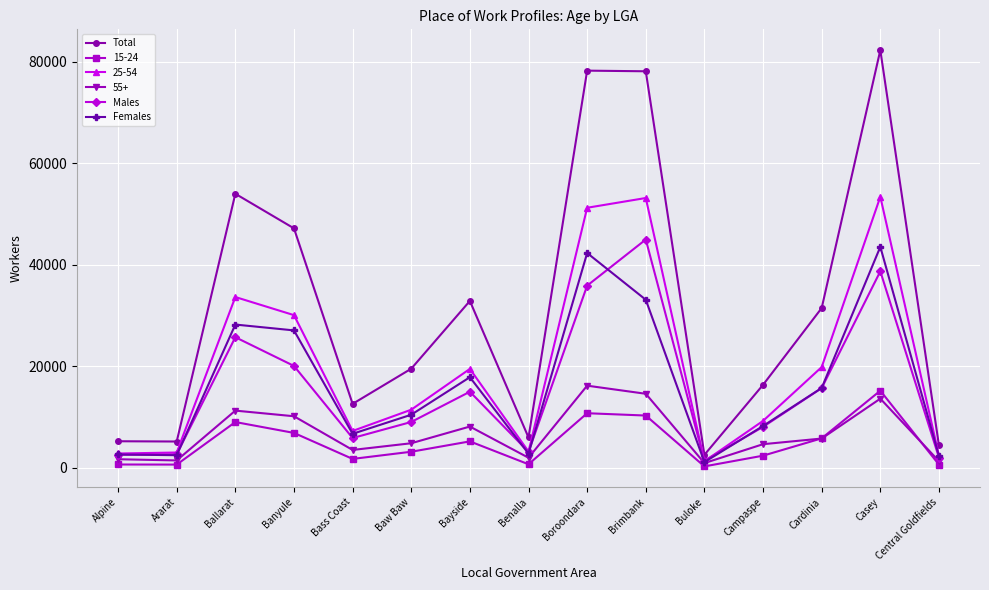

How many lines are shown in the chart?

6